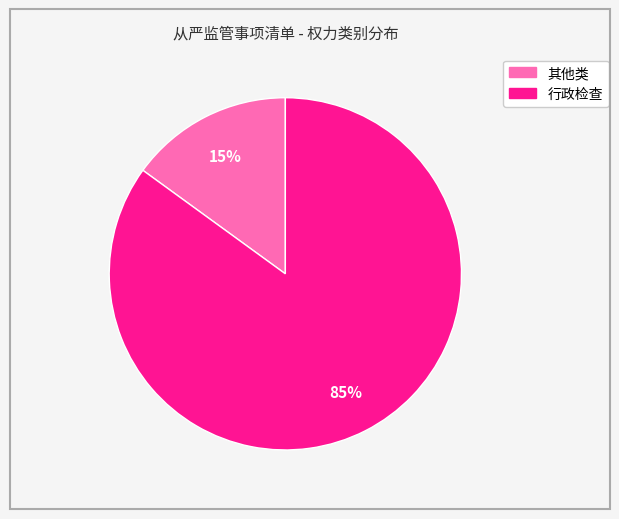

Between 其他类 and 行政检查, which is larger?

行政检查